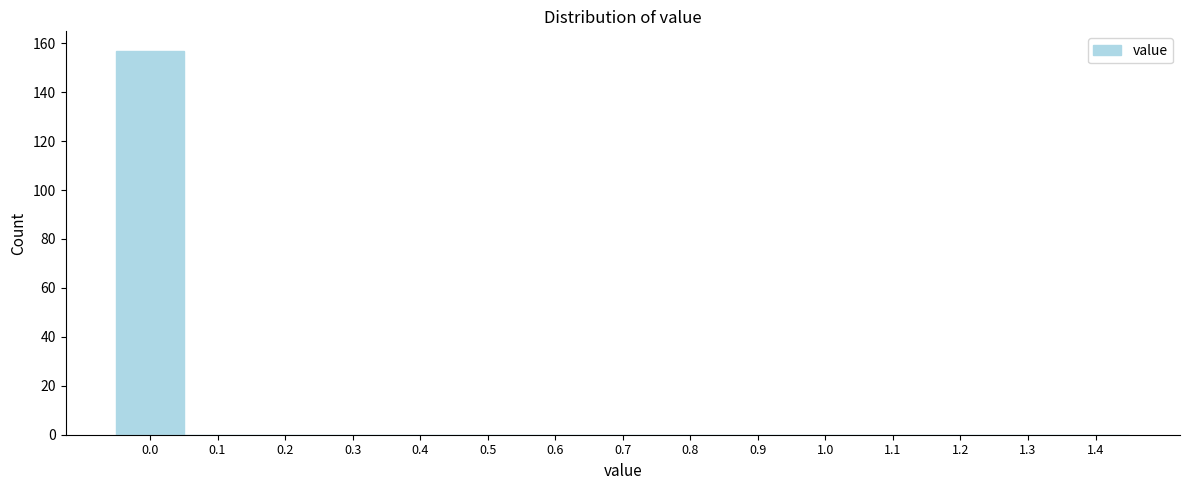

Reading left to right, transcribe all the data shown in this chart.

0.0=157	0.1=0	0.2=0	0.3=0	0.4=0	0.5=0	0.6=0	0.7=0	0.8=0	0.9=0	1.0=0	1.1=0	1.2=0	1.3=0	1.4=0